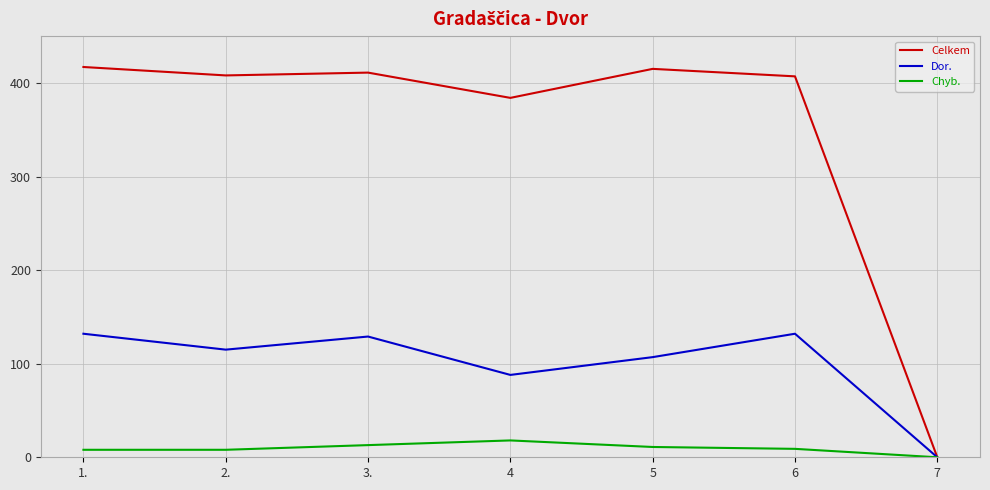

Which series has the largest total across all categories?

Celkem